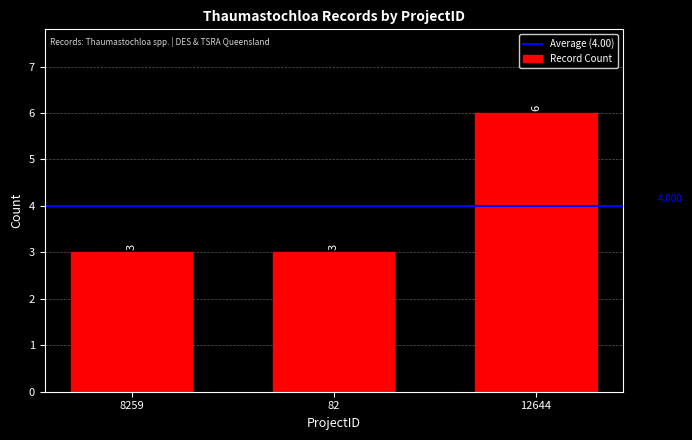

What is the difference between the maximum and minimum values?

3